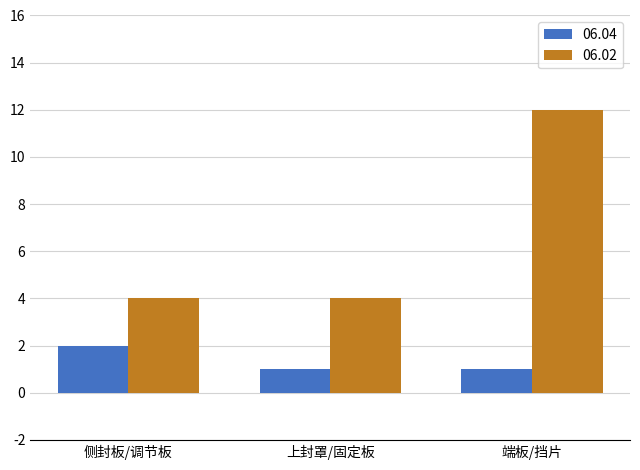

The value of 06.04 at 端板/挡片 is 0. True or false?

False